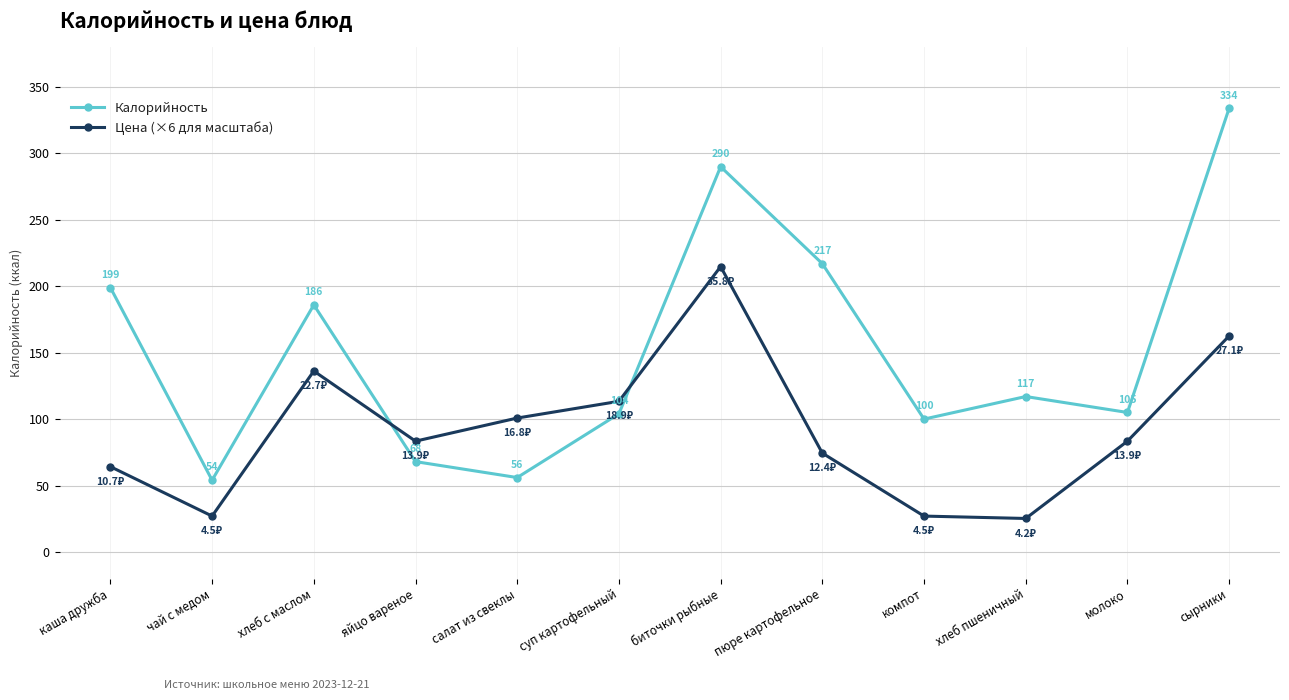

The Калорийность series shows 186.0 at хлеб с маслом. True or false?

True